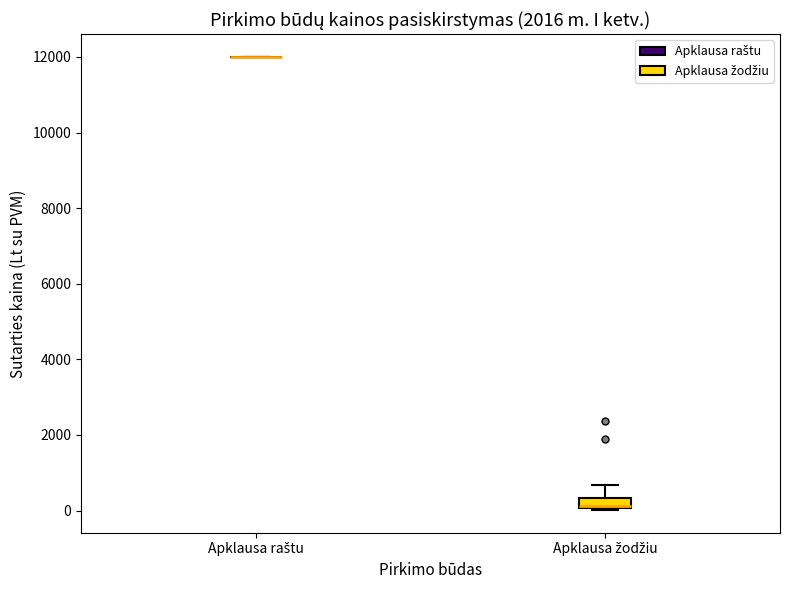

Where is the lower edge of the box for Apklausa žodžiu on the y-axis? The values are not printed on the chart, so give them approximately, as read against the axis.

0